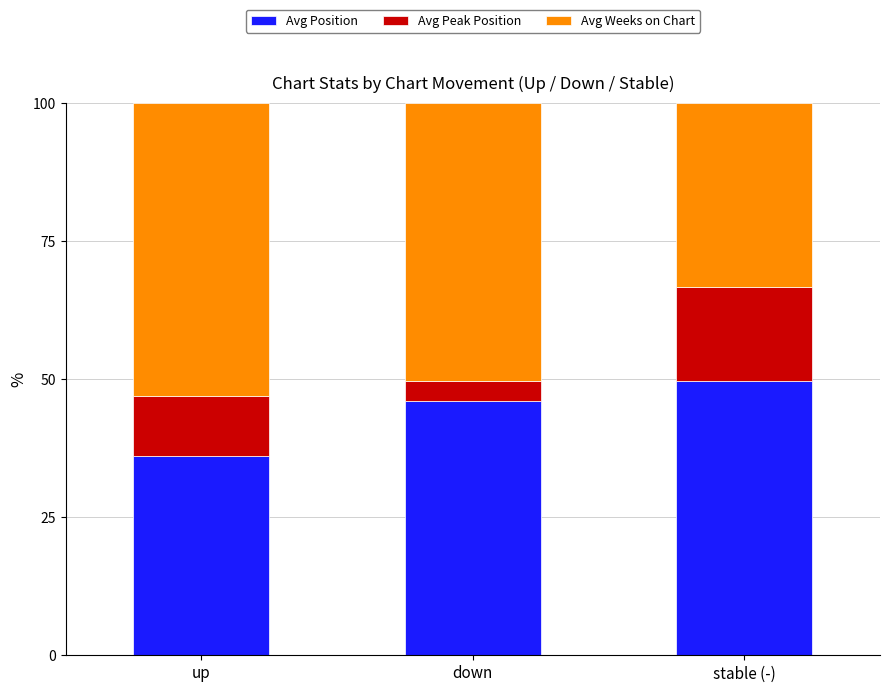

How many bars are there in total?

3